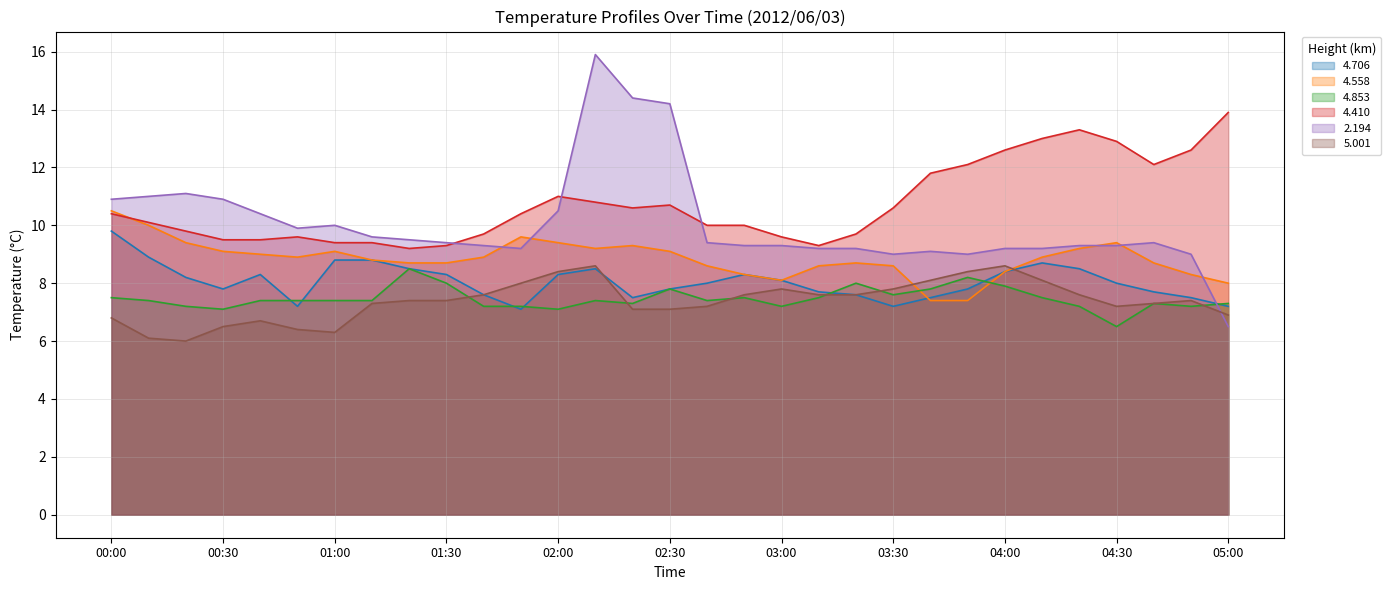

What is the difference between the highest and lowest values at 02:00?

3.9